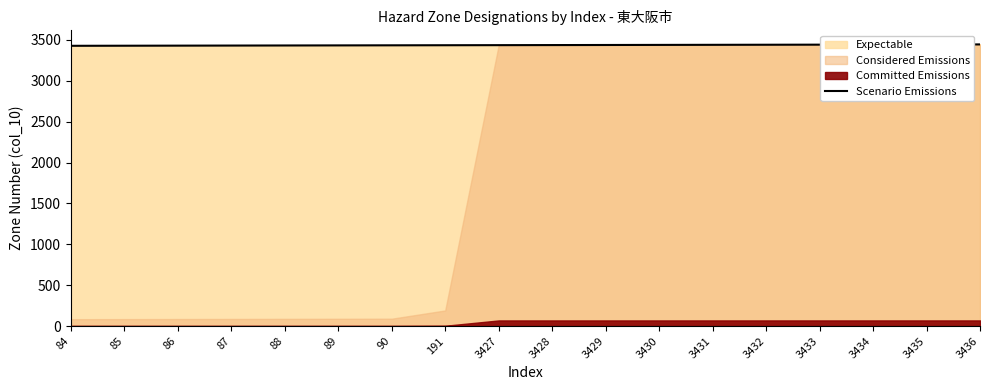

Approximately how many times larger is the value at 84 compared to 3431?

1.0